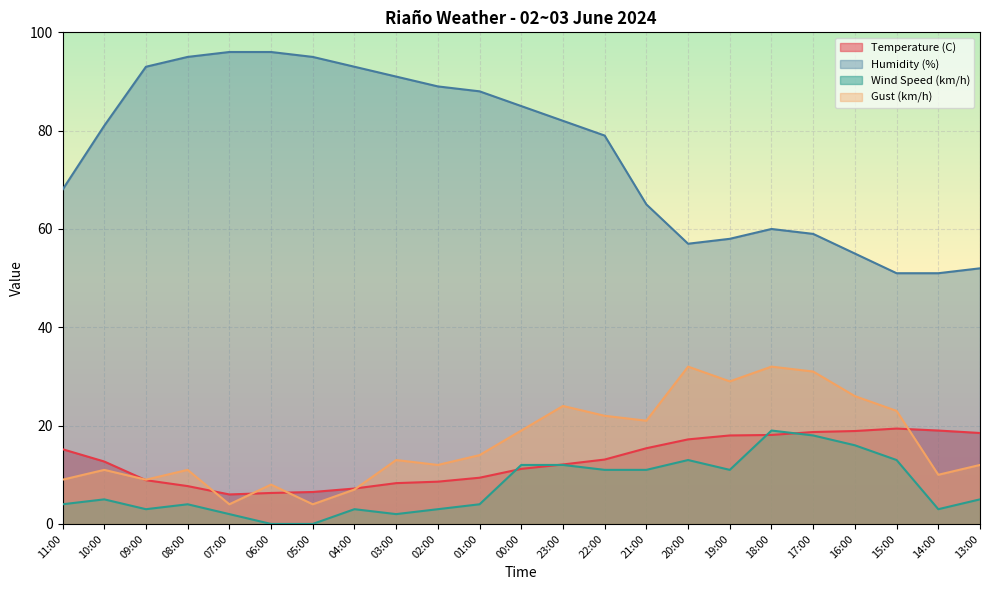

What is the sum of the Temperature (C) values at 21:00 and 23:00?

27.5